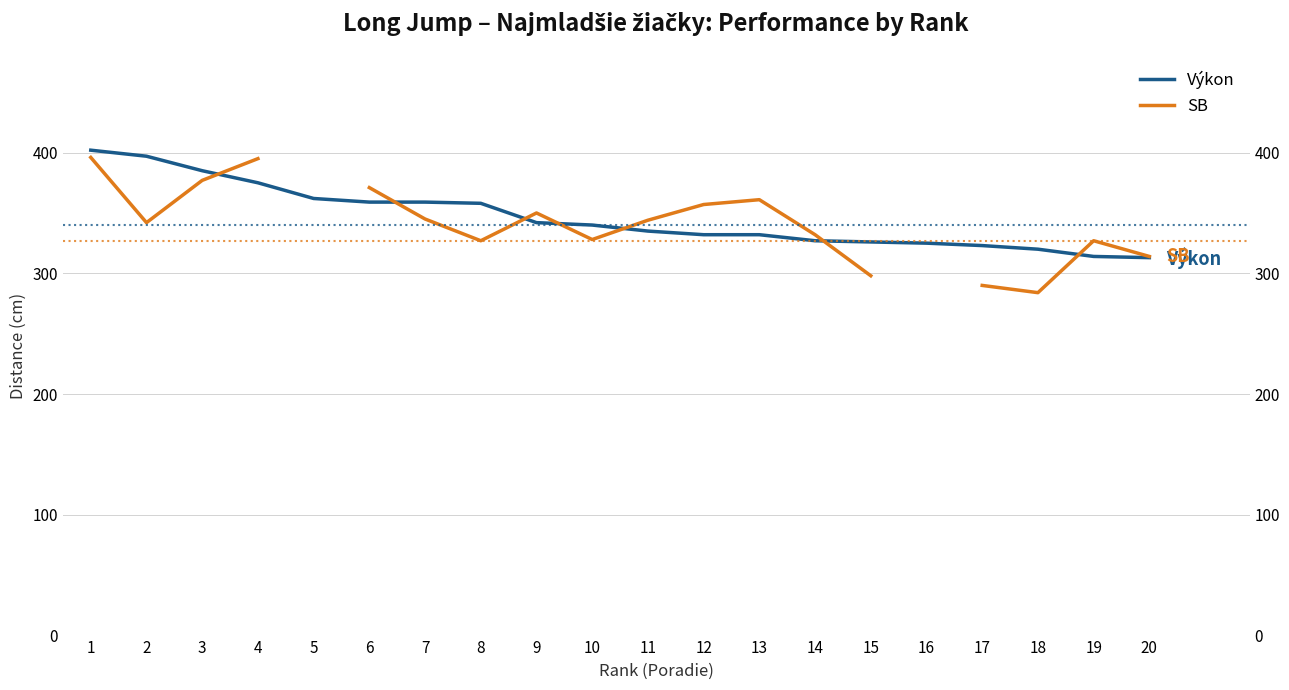

Which label corresponds to the largest value in the chart?

1